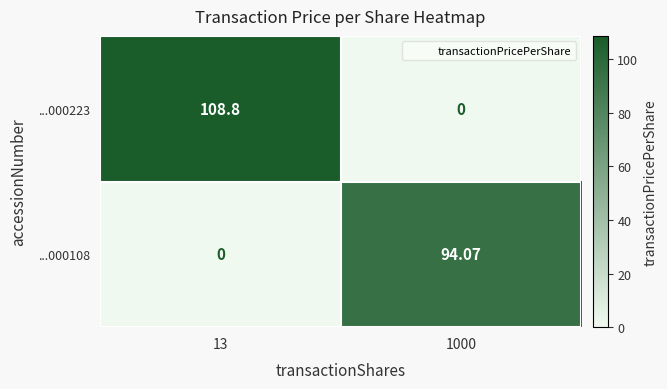

Rank the series by their maximum value, from highest to lowest.

...000223, ...000108